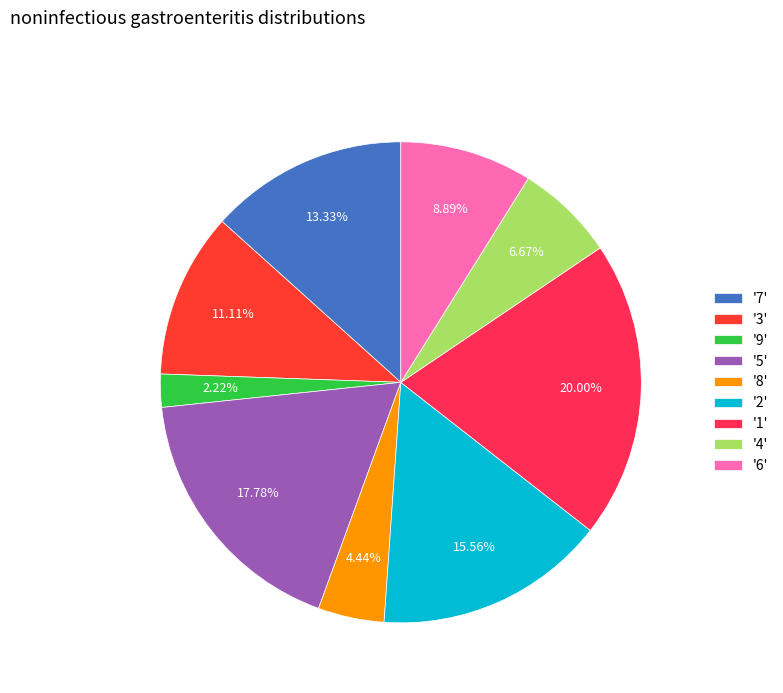

How many segments does this pie chart have?

9